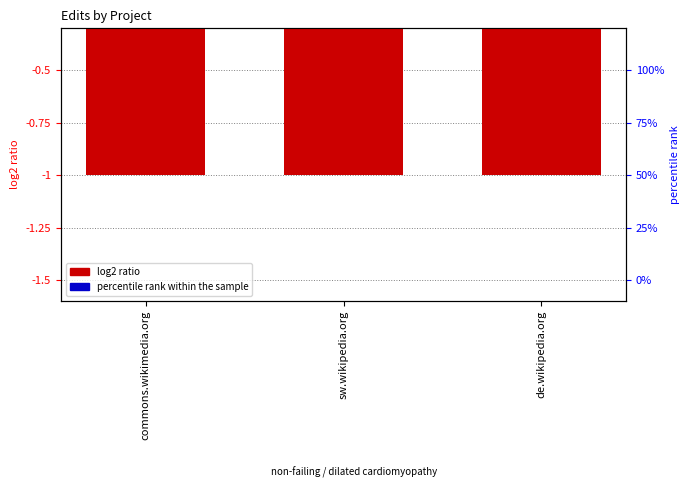

What position from the left is commons.wikimedia.org?

1